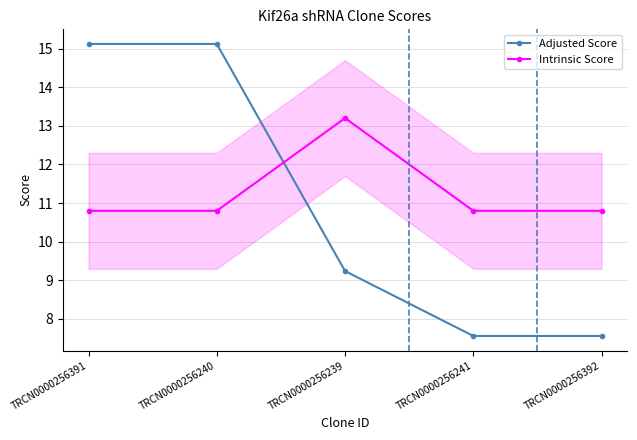

What is the smallest value displayed?

7.6